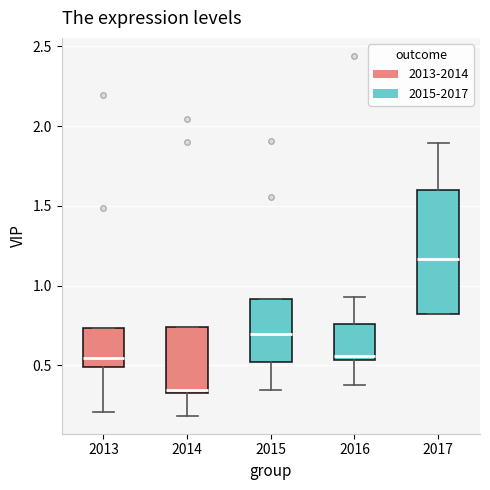

Comparing the boxes themselves (not the whiskers), which one is the tallest?

2017